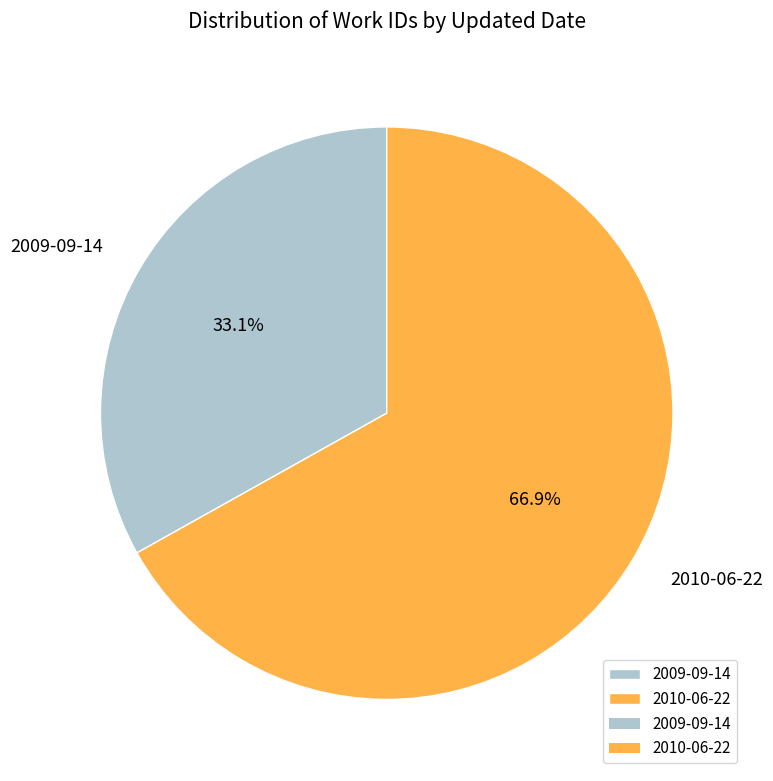

Which category has the smallest portion of the pie?

2009-09-14